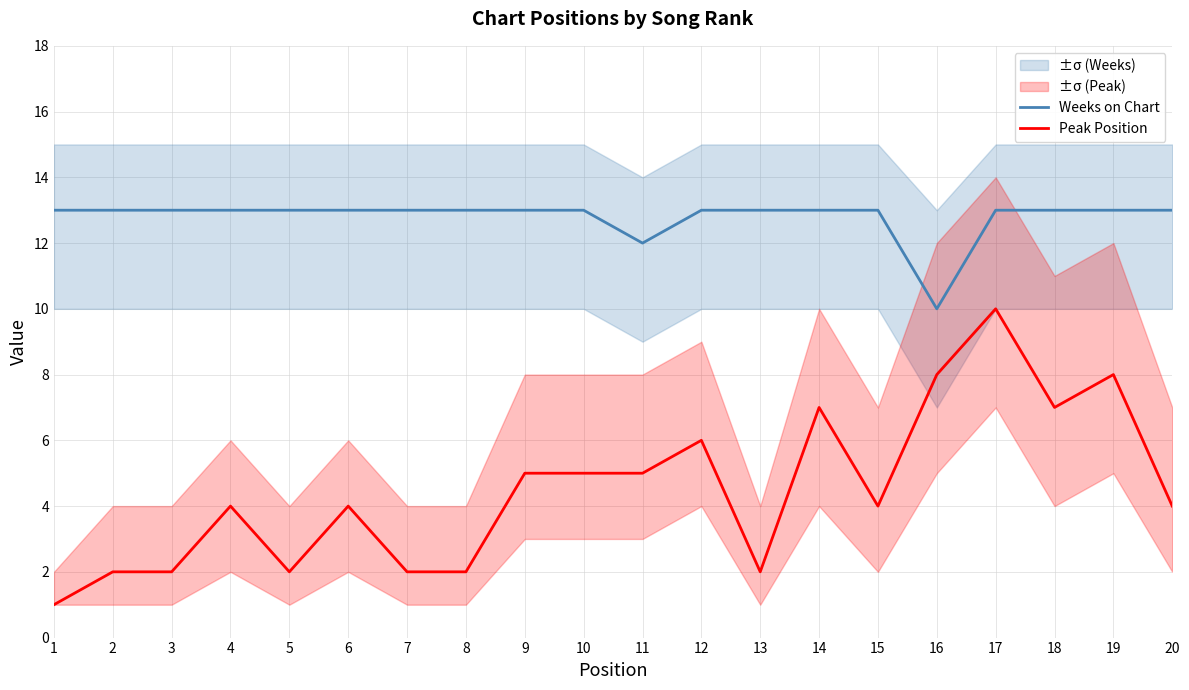

Does the chart have visible grid lines?

Yes